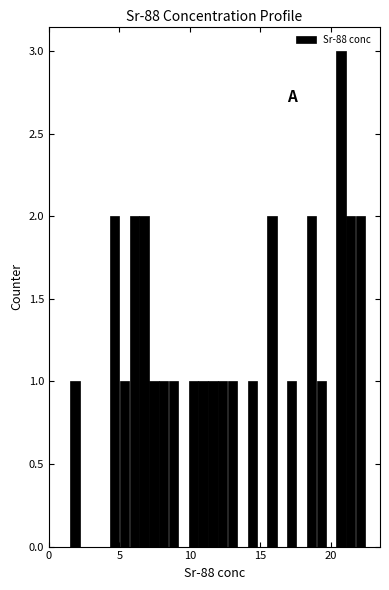

Read against the x-axis, roughly where is the centre of the tallest bar?

20.5